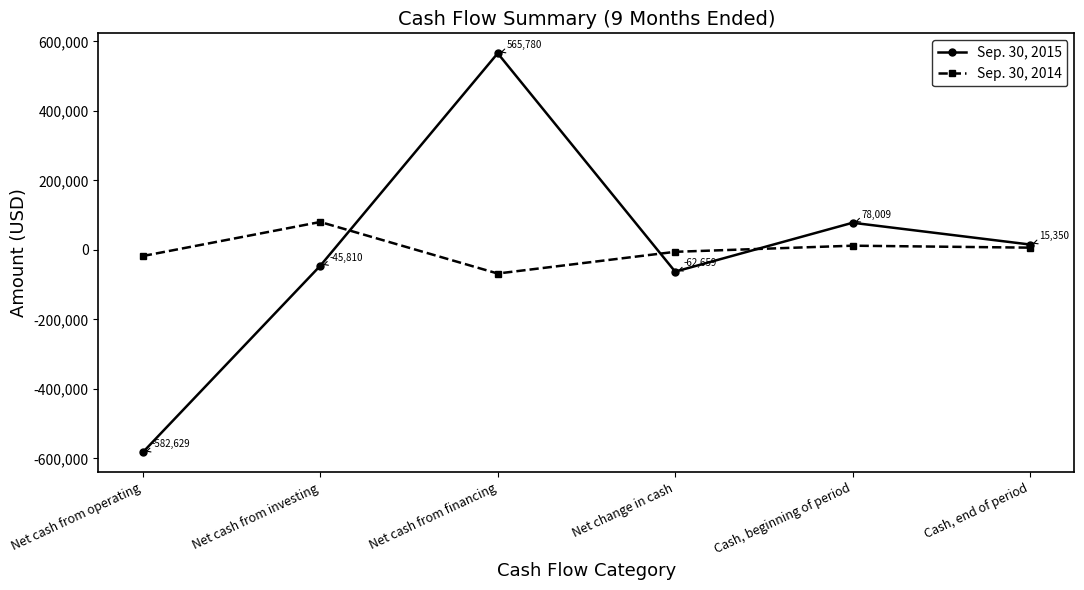

What position from the left is Cash, end of period?

6